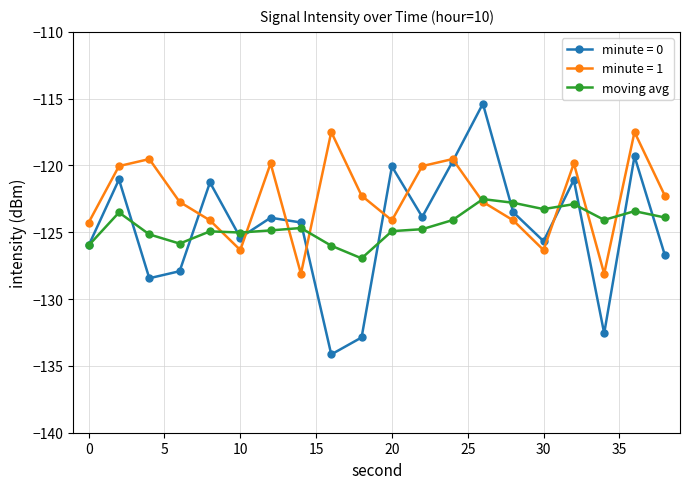

Does the chart have visible grid lines?

Yes